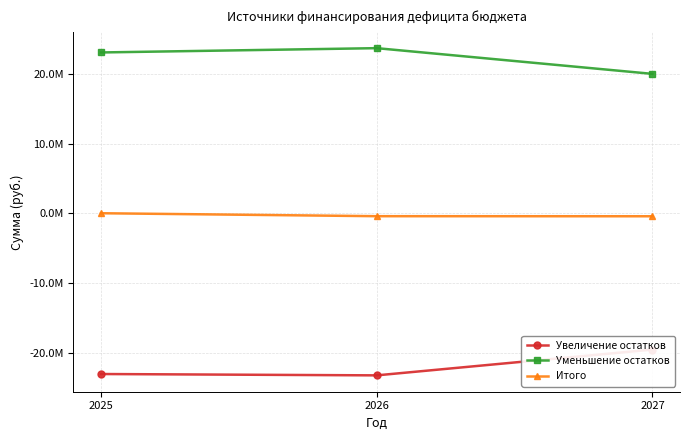

Is it true that Увеличение остатков equals -23074220.0 at 2025?

True